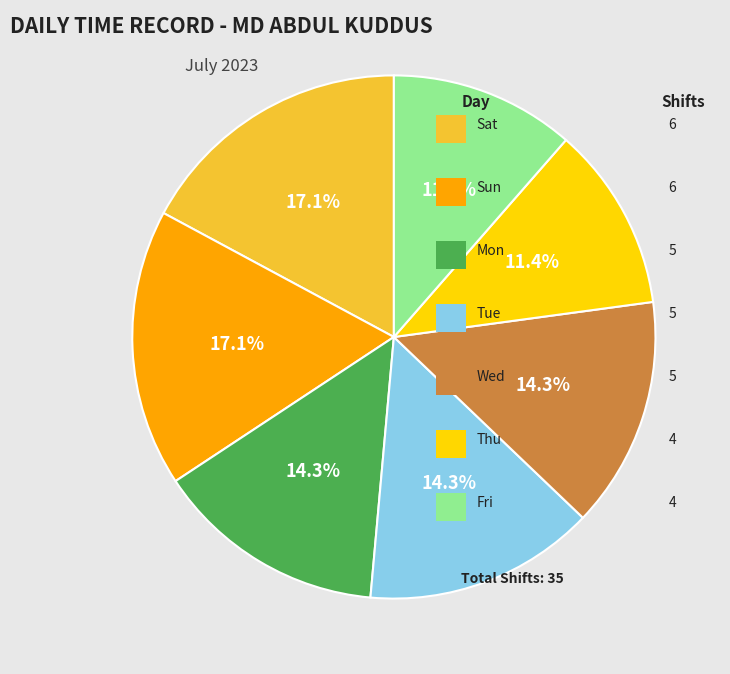

Does any single category account for the majority?

No